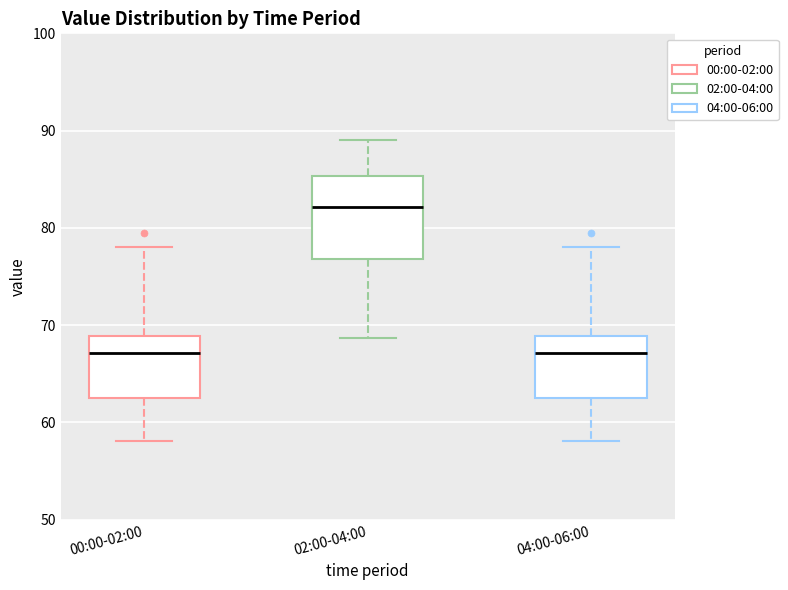

Comparing the boxes themselves (not the whiskers), which one is the tallest?

02:00-04:00